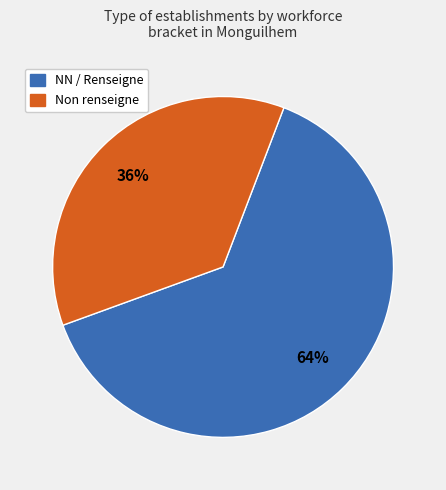

Count the number of slices in the pie.

2